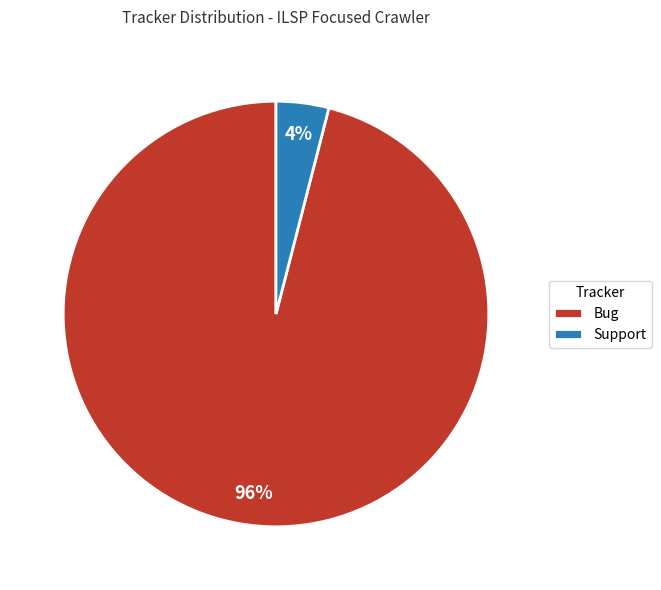

What is the smallest slice in the pie chart?

Support